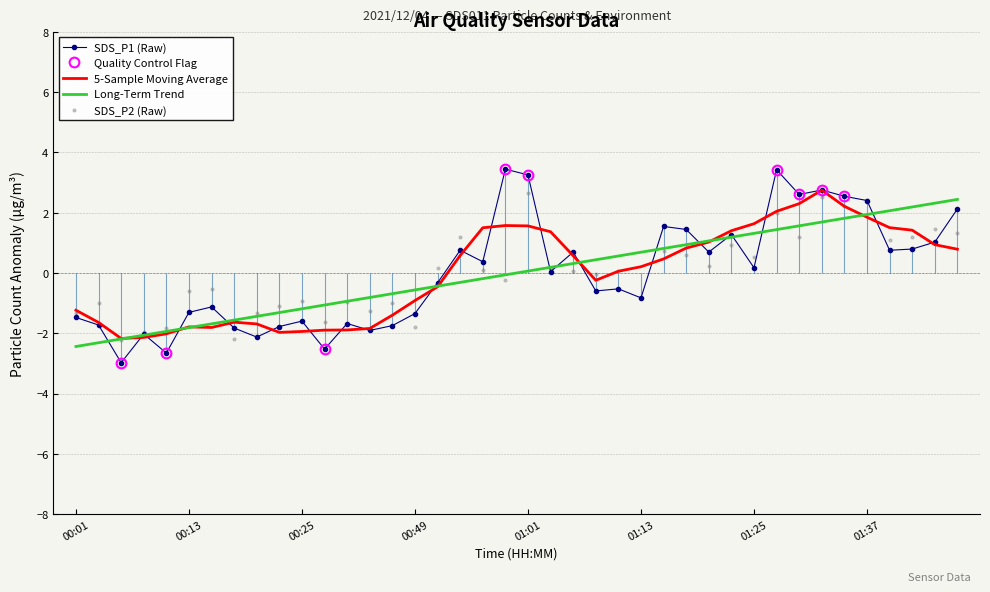

Is the value of SDS_P1 at 01:28 greater than the value of SDS_P2 at 01:35?

Yes